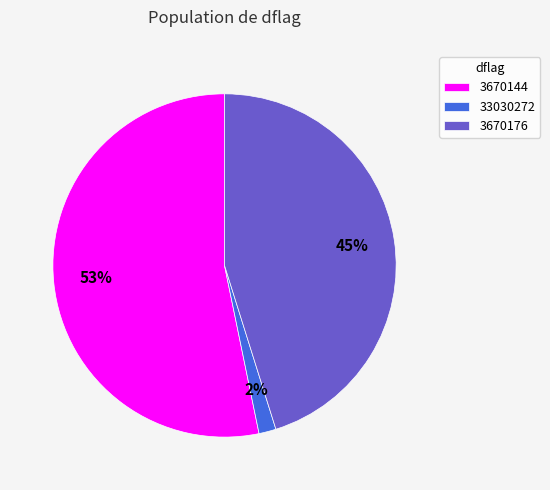

Rank the categories by value from highest to lowest.

3670144, 3670176, 33030272